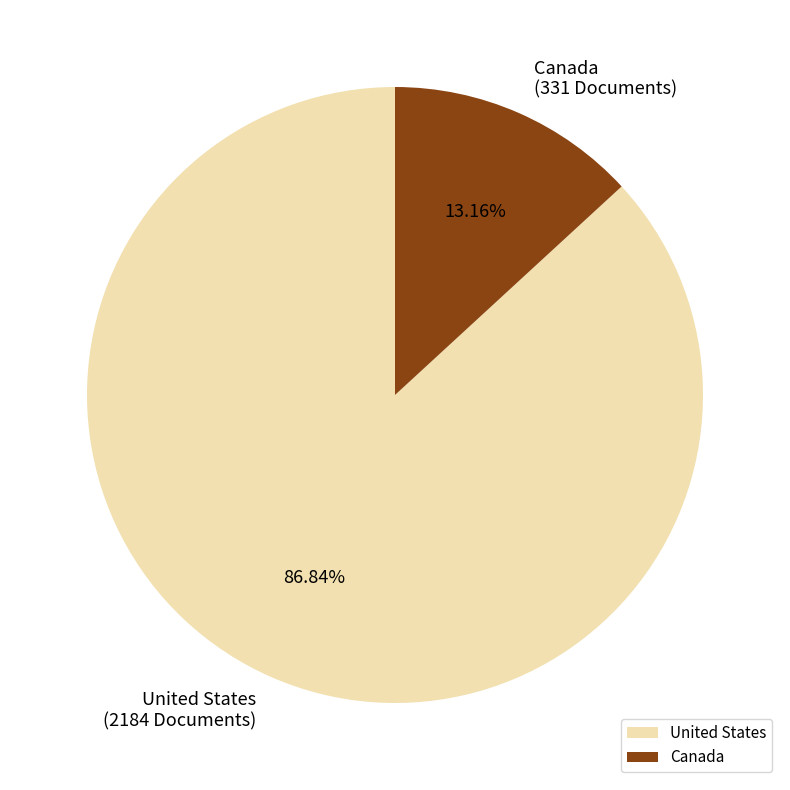

True or false: United States accounts for 73% of the total.

False